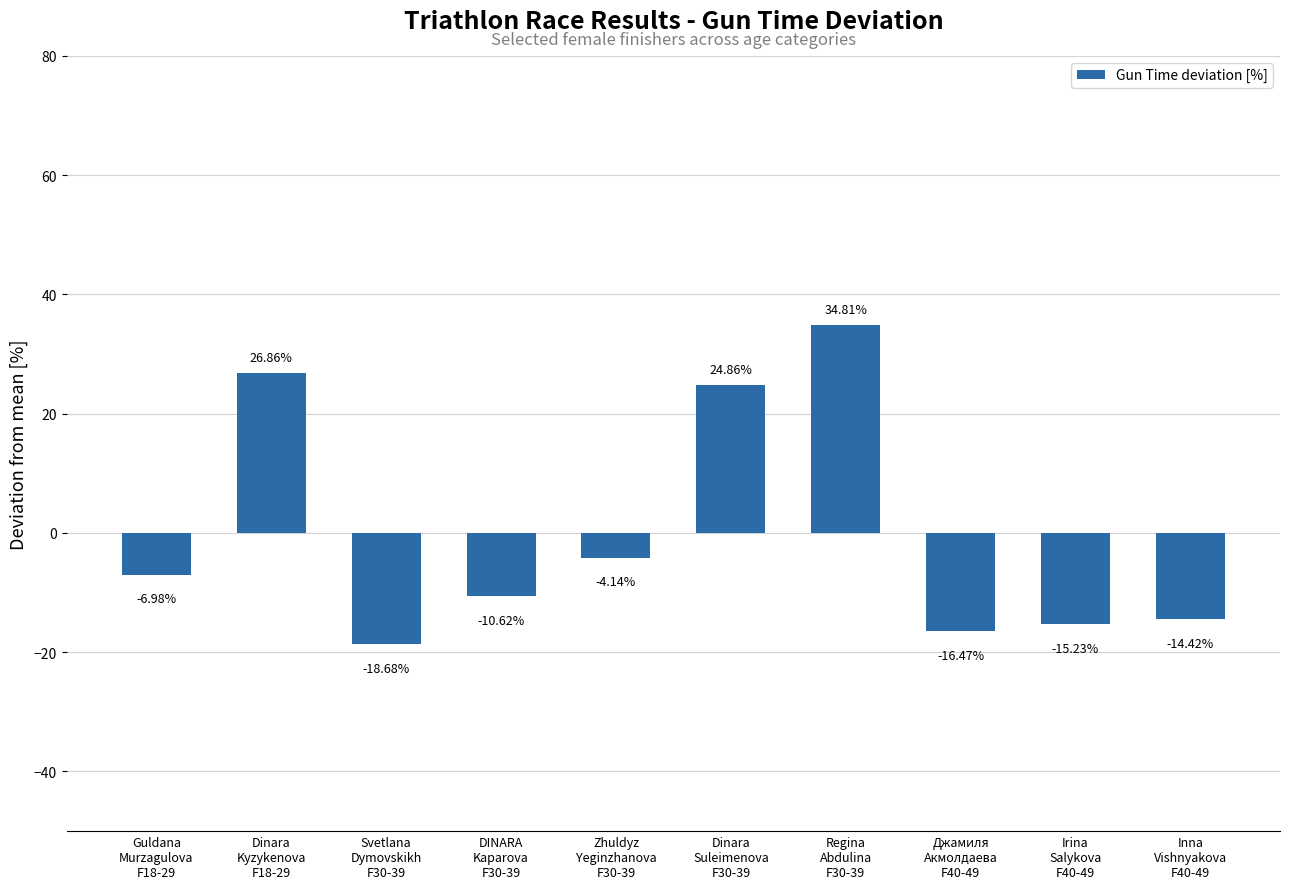

What is the change in value from DINARA
Kaparova
F30-39 to Inna
Vishnyakova
F40-49?

-3.8